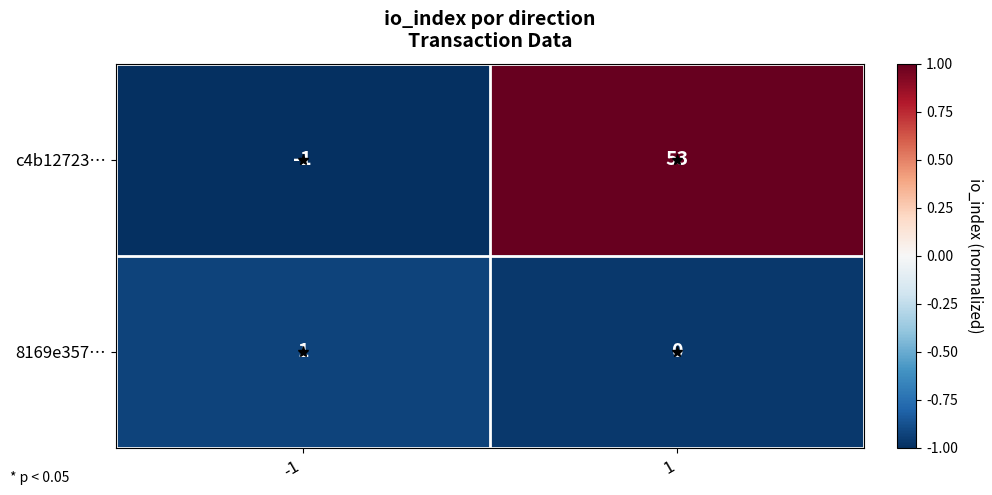

What is the greatest value displayed?

53